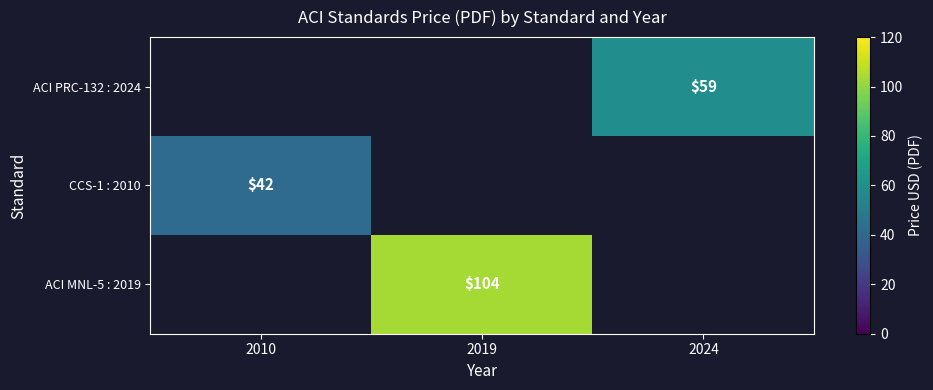

Is it true that ACI MNL-5 : 2019 equals 154.6 at 2019?

False